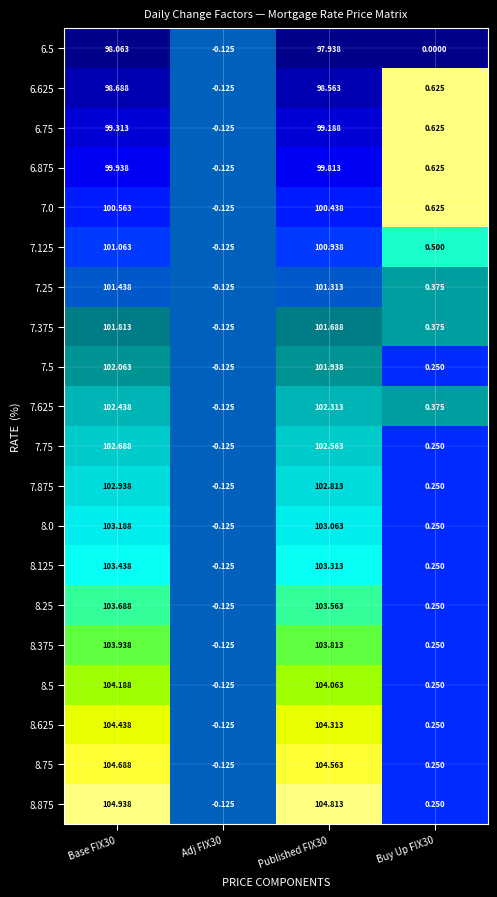

What is the total value across all series at Buy Up FIX30?

6.9